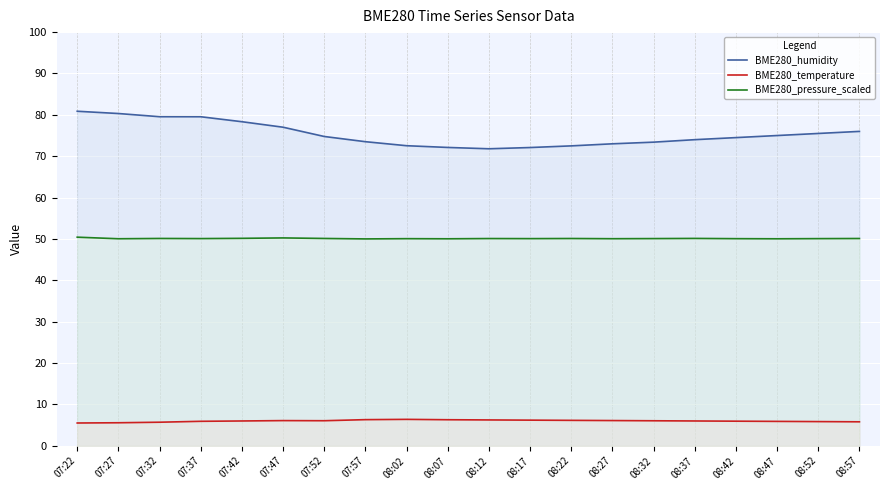

What are all the series names shown in the legend?

BME280_humidity, BME280_temperature, BME280_pressure_scaled